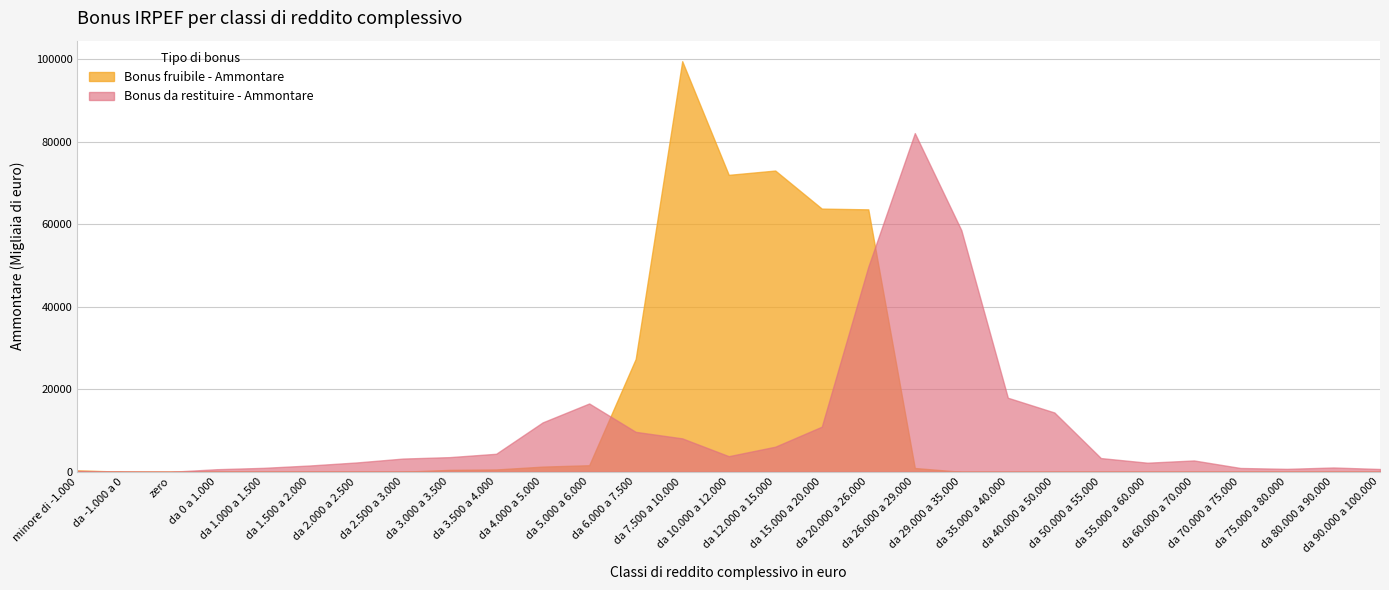

How many positive values does the Bonus fruibile - Ammontare series have?

19